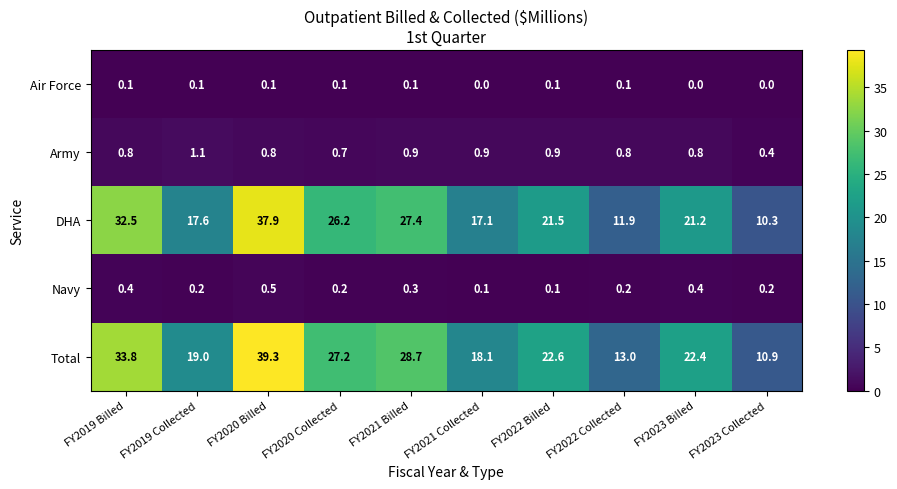

How many data points does each series have?

10